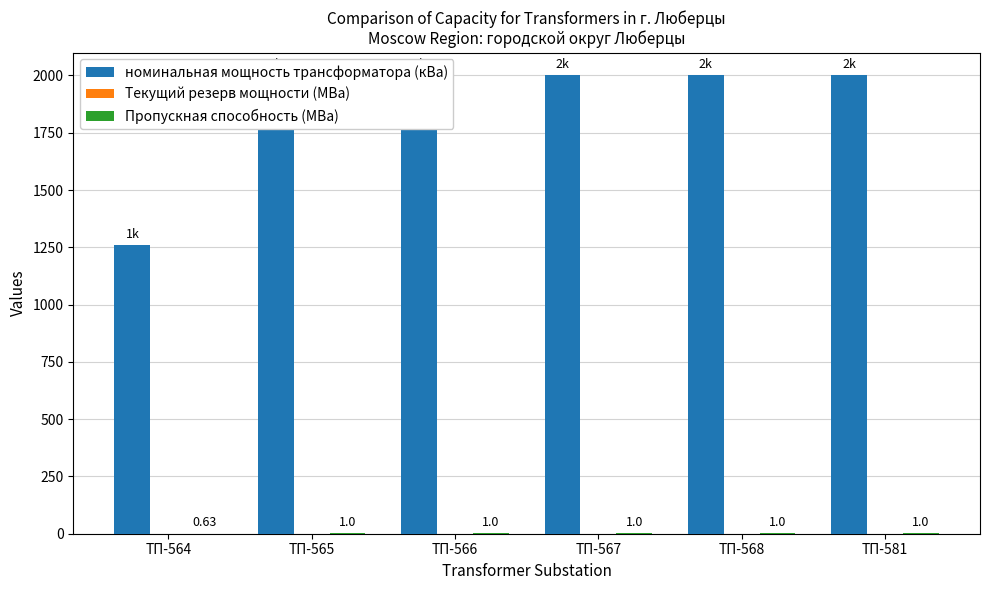

Reading left to right, what are all the values shown in this chart?

номинальная мощность трансформатора (кВа): 1260.0	2000.0	2000.0	2000.0	2000.0	2000.0
Текущий резерв мощности (МВа): 0.0	0.0	0.0	0.0	0.0	0.0
Пропускная способность (МВа): 0.6	1.0	1.0	1.0	1.0	1.0